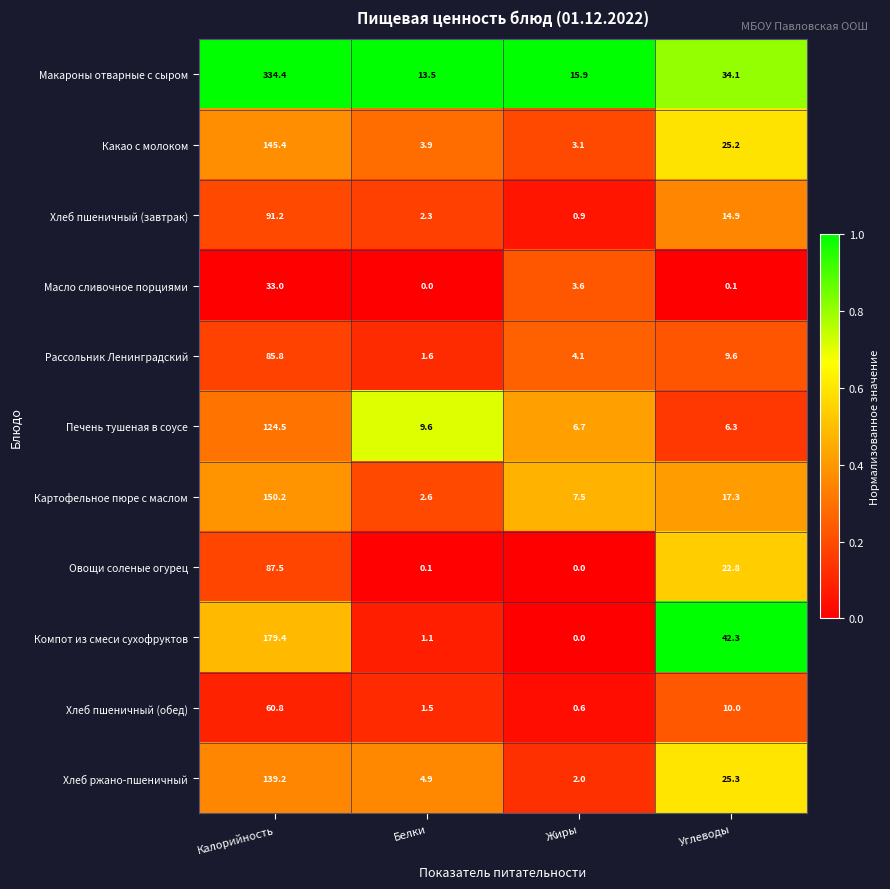

What is the difference between the highest and lowest values at Калорийность?

301.4